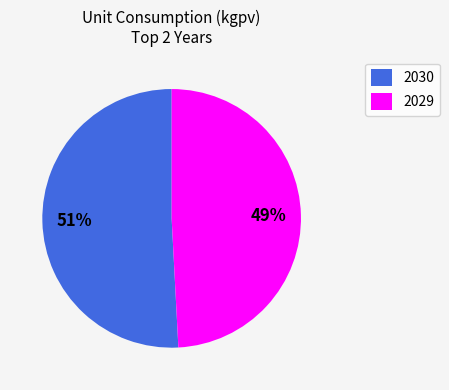

How many slices are in this pie chart?

2